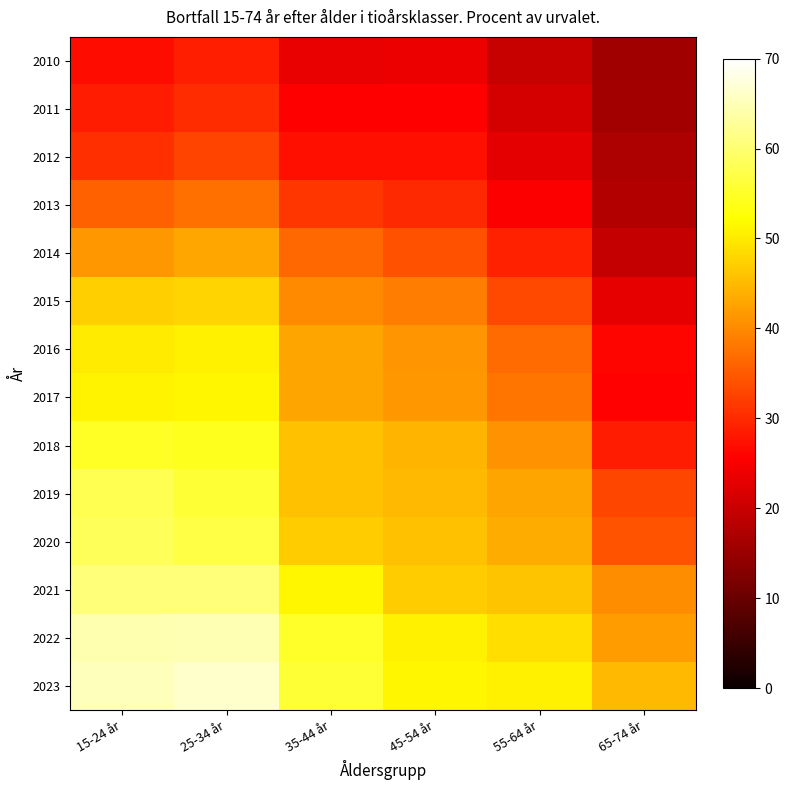

Which has a higher value, 15-24 år or 45-54 år?

15-24 år